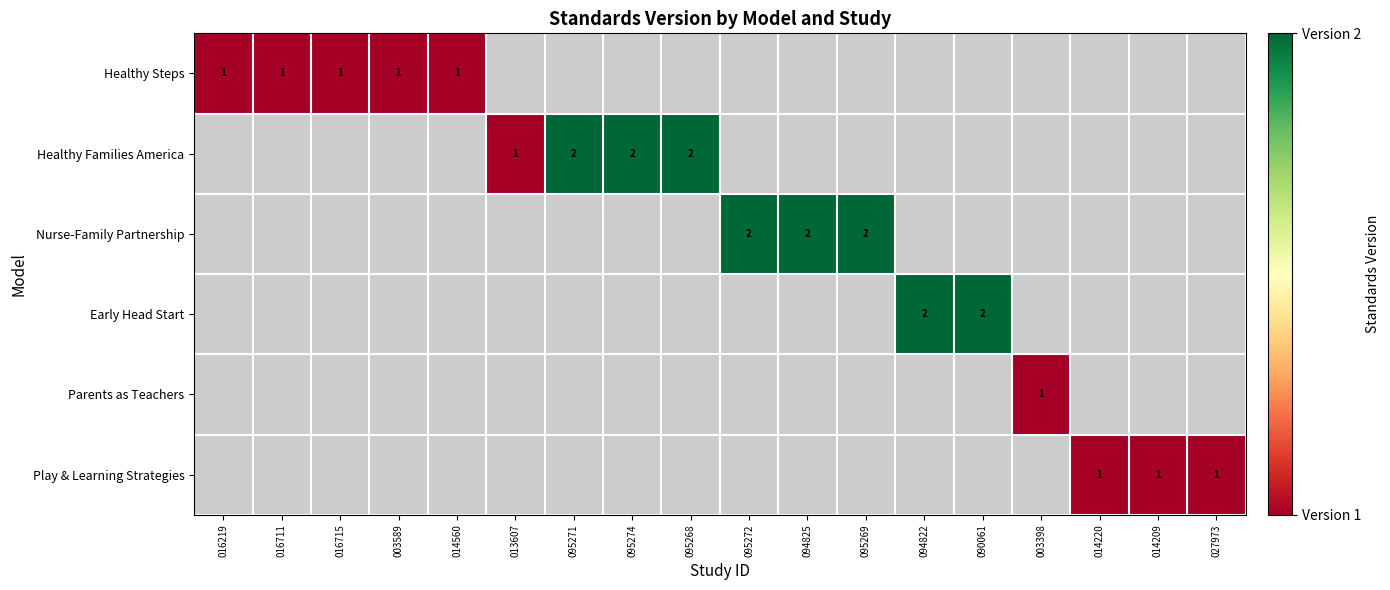

Between 094825 and 090061, which is larger?

090061